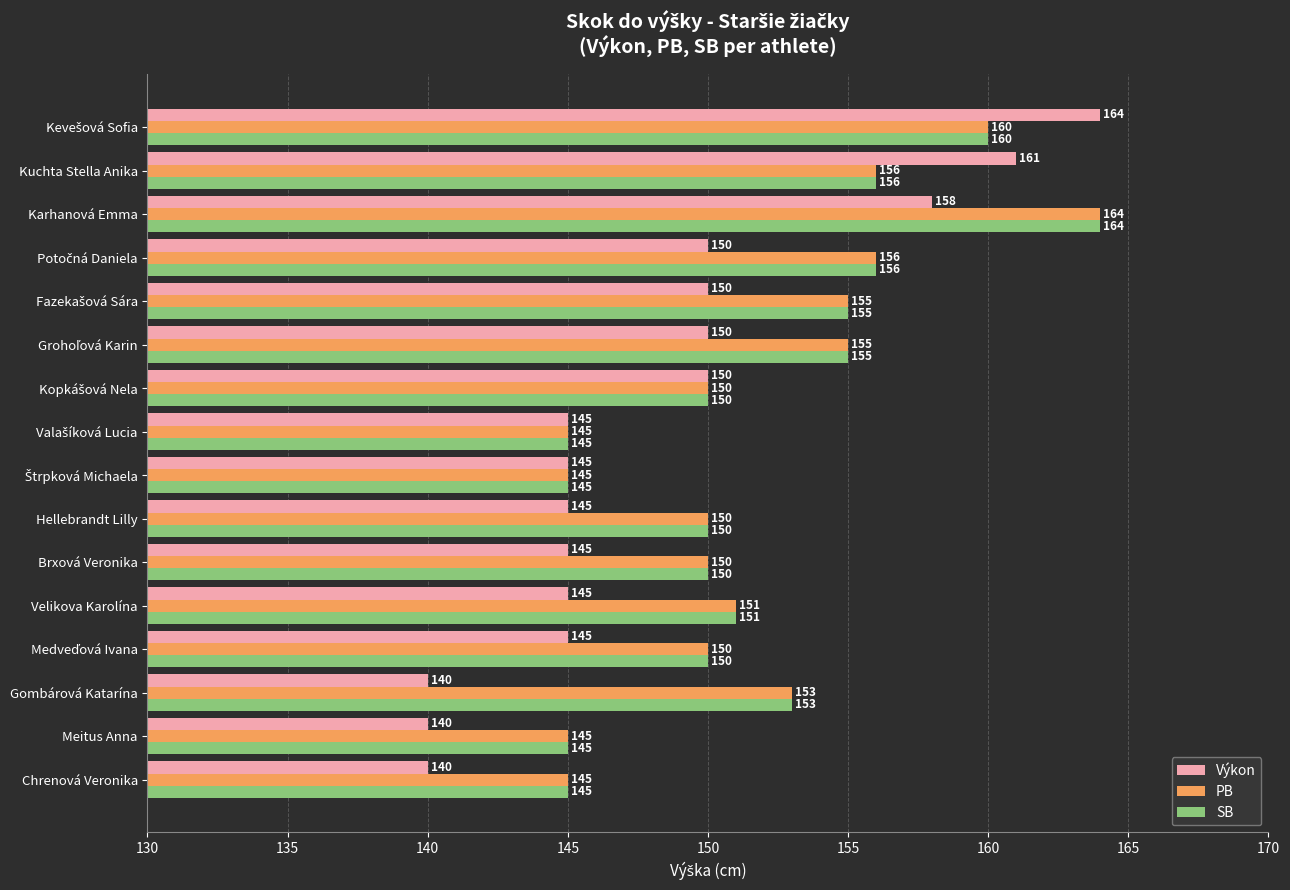

What is the difference between the second highest and second lowest values in the Výkon series?

21